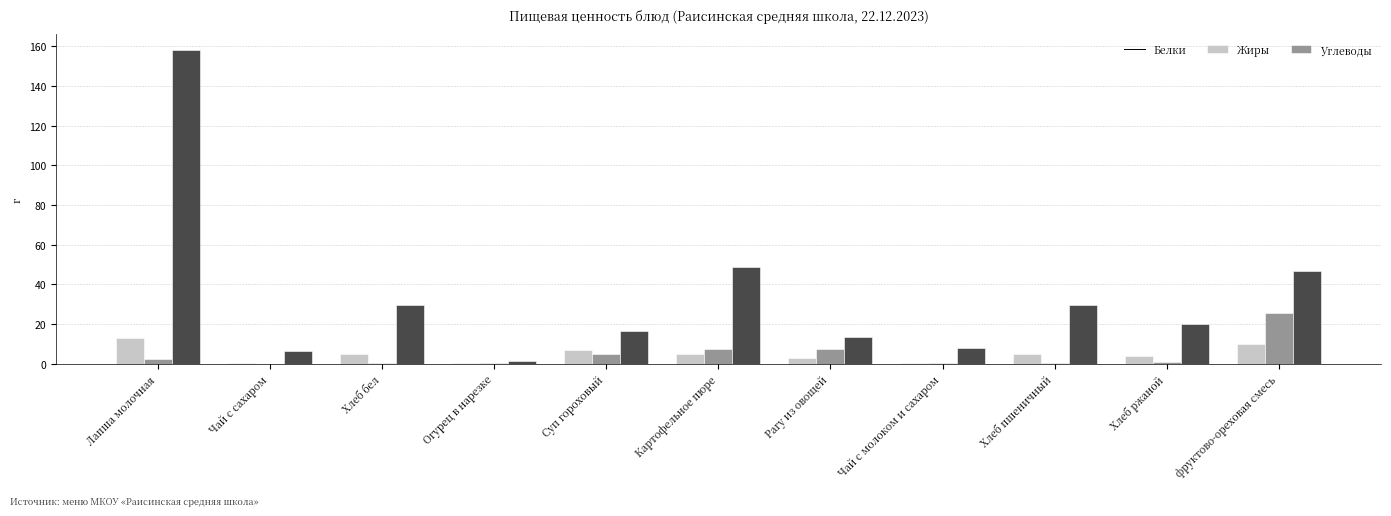

What is the sum of all Углеводы values?

378.1